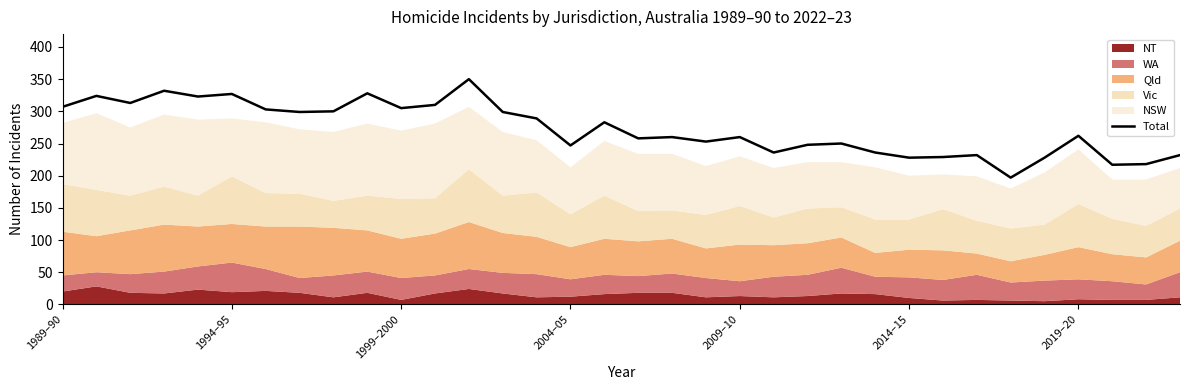

What is the highest value of the Total series?

350